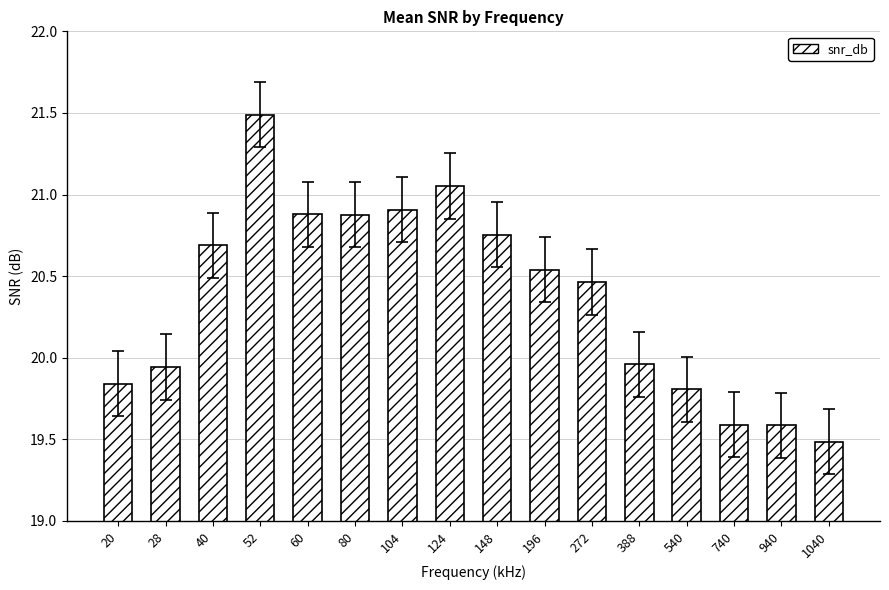

What is the maximum value shown in the chart?

21.5